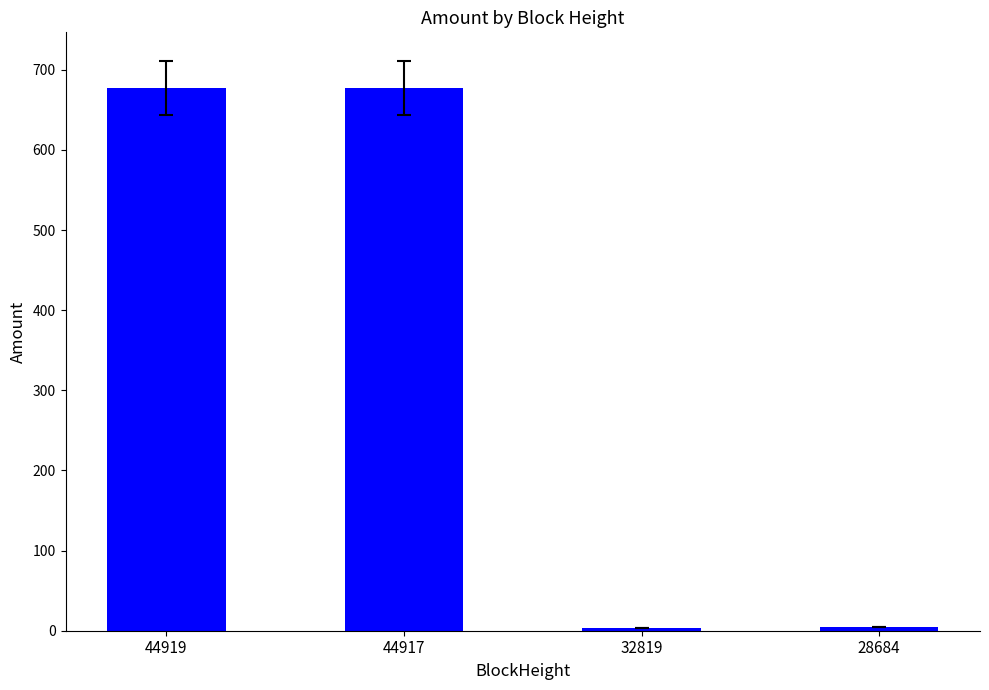

What is the difference between the second highest and minimum values?

674.0